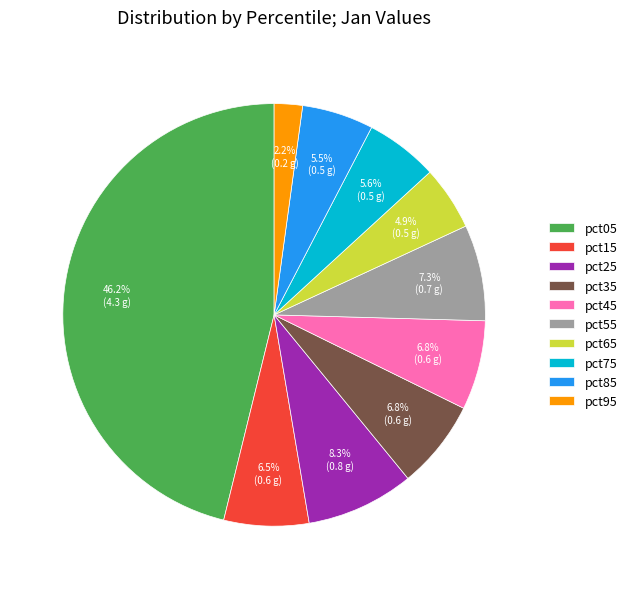

Approximately how many times larger is the value at pct45 compared to pct05?

0.1